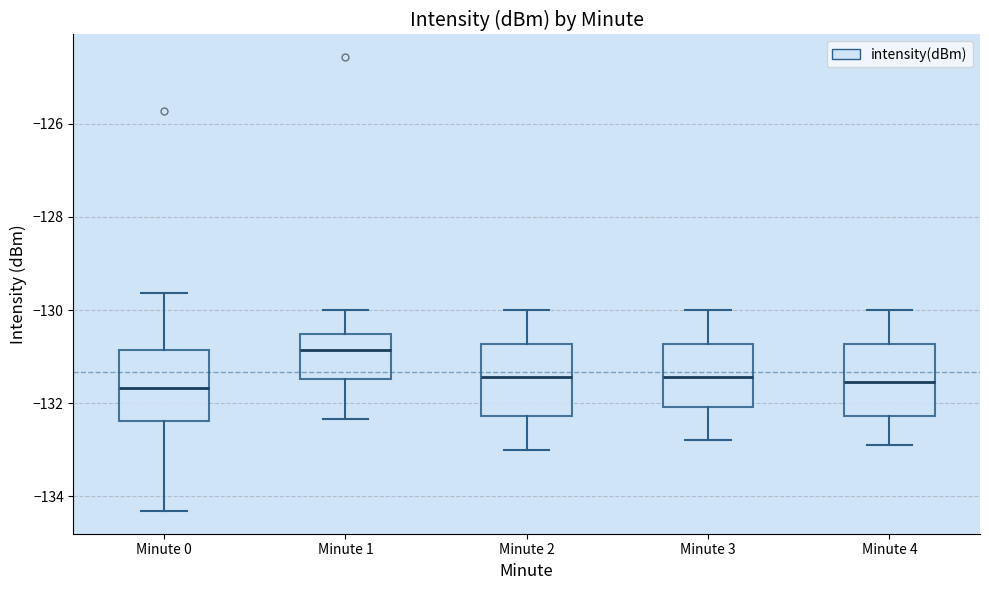

Reading left to right, read every box against the y-axis: the position of its median line, the range the box covers, and the ends of its whiskers. The values are not printed on the chart, so give them approximately, as read against the axis.

Minute 0: median -131.6, box -132.4 to -130.8, whiskers -134.4 to -129.6
Minute 1: median -130.8, box -131.4 to -130.6, whiskers -132.4 to -130.0
Minute 2: median -131.4, box -132.2 to -130.8, whiskers -133.0 to -130.0
Minute 3: median -131.4, box -132.0 to -130.8, whiskers -132.8 to -130.0
Minute 4: median -131.6, box -132.2 to -130.8, whiskers -132.8 to -130.0